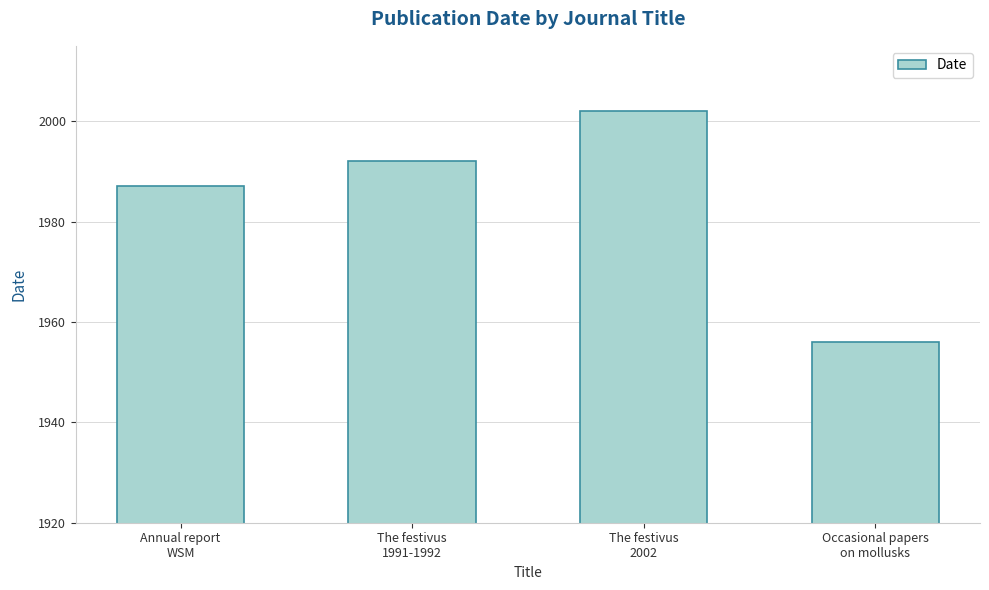

Reading left to right, list all the values displayed in this chart.

Annual report
WSM=1987	The festivus
1991-1992=1992	The festivus
2002=2002	Occasional papers
on mollusks=1956